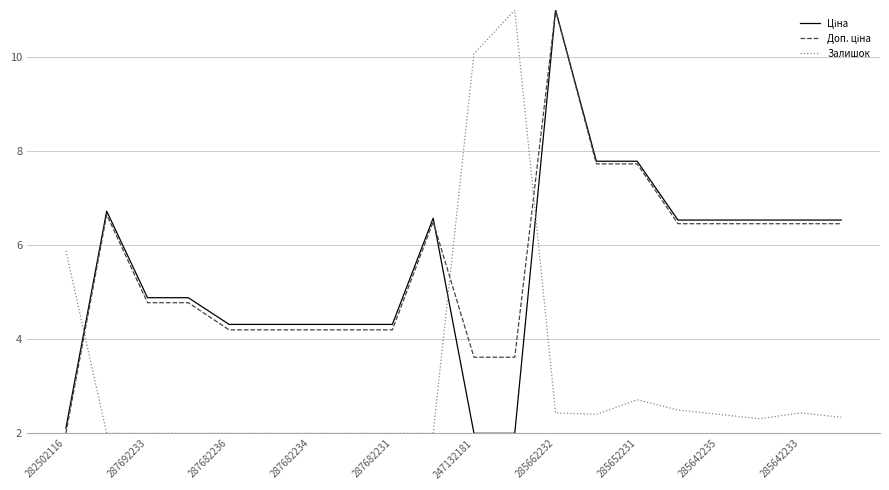

What is the lowest value of the Залишок series?

2.0